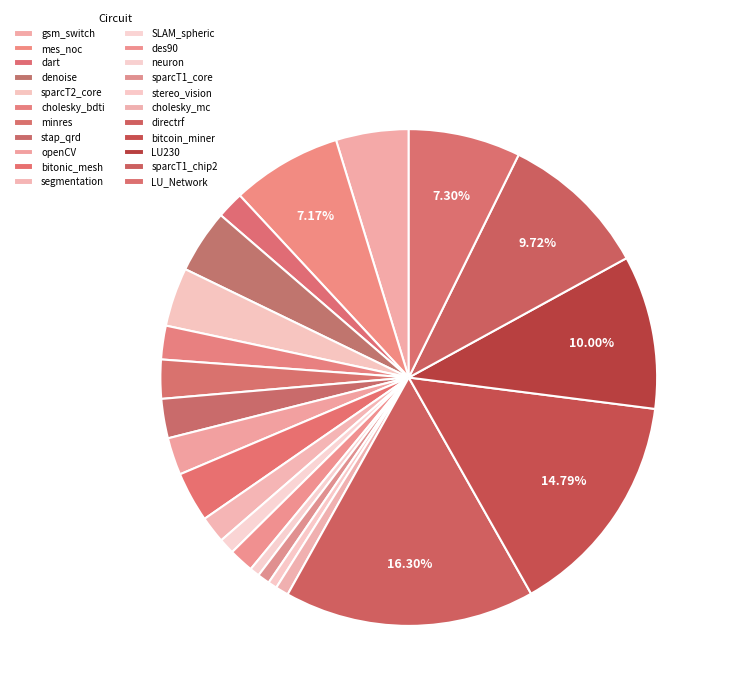

The sparcT1_chip2 slice represents 10% of the pie. True or false?

True